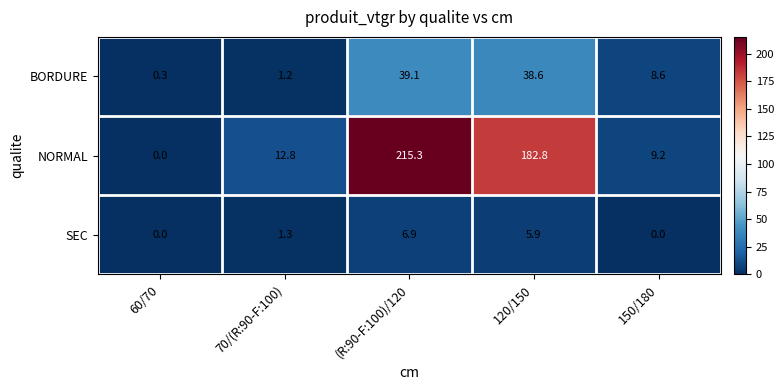

Which category has the highest value across all series?

(R:90-F:100)/120